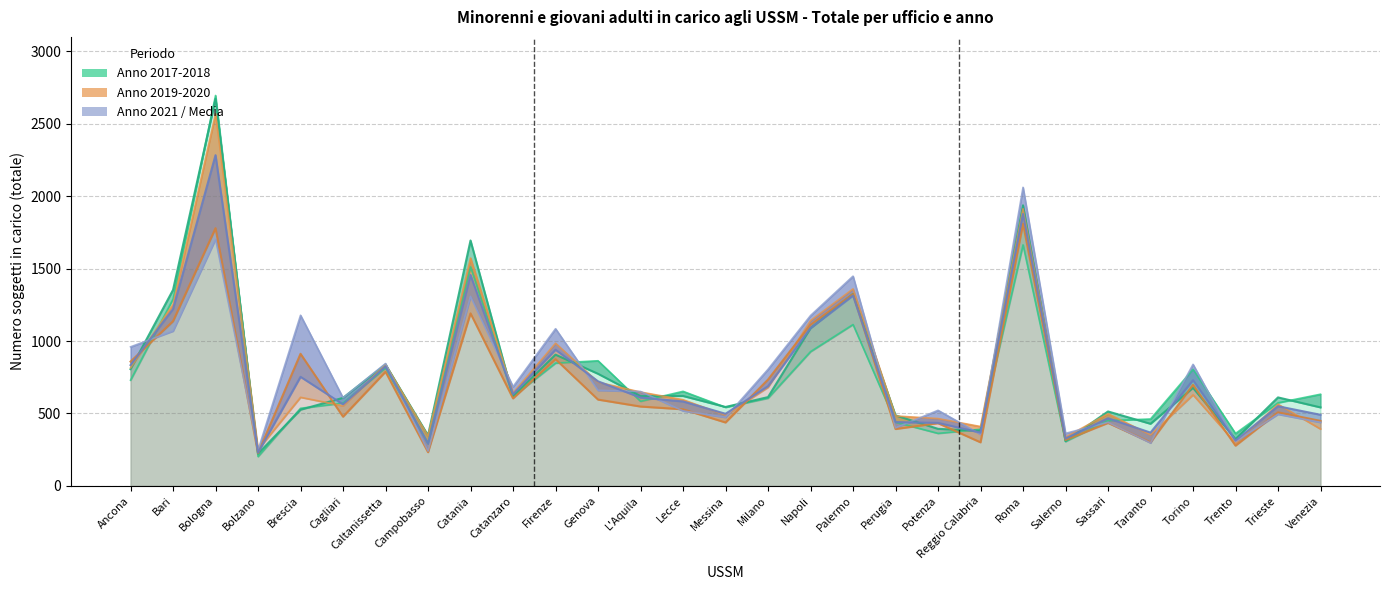

What is the lowest value of the Anno 2019 totale series?

251